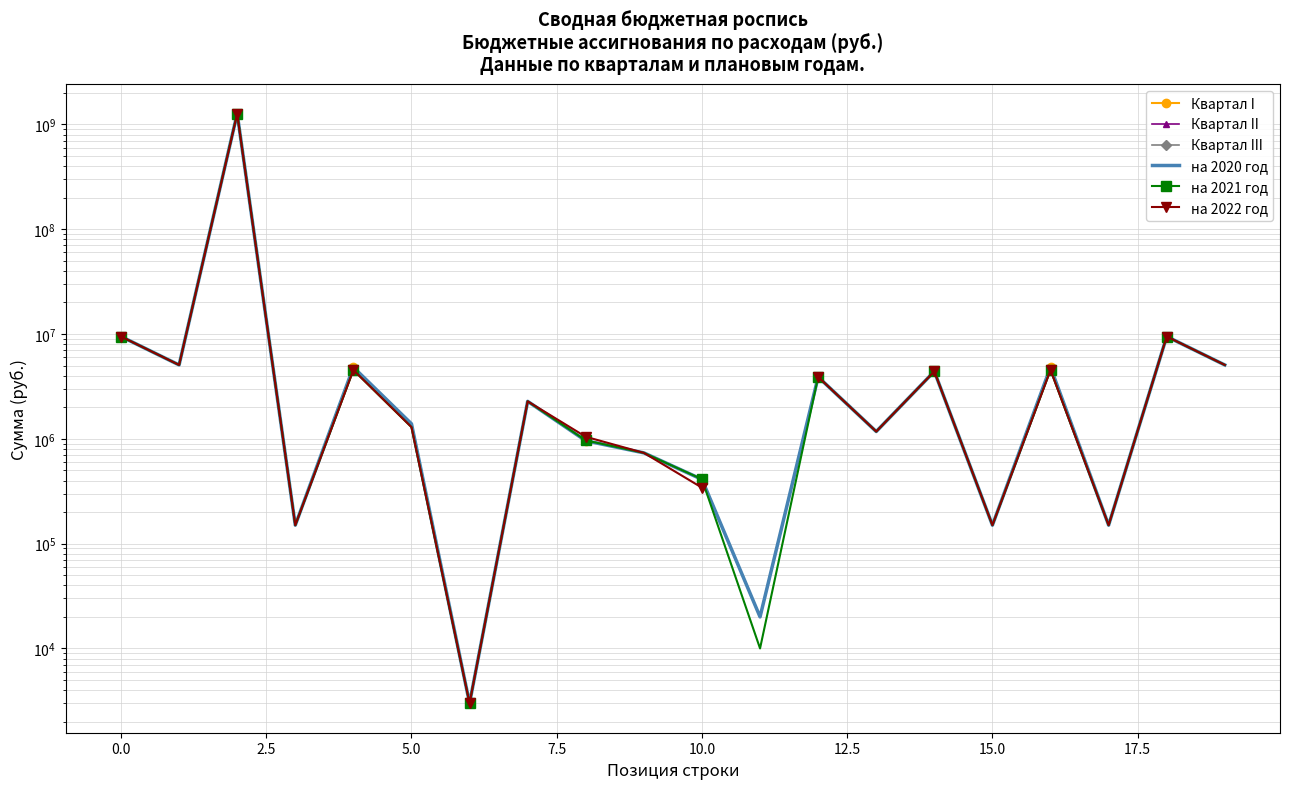

In на 2022 год, how many points are lower than both neighbors (excluding endpoints)?

6